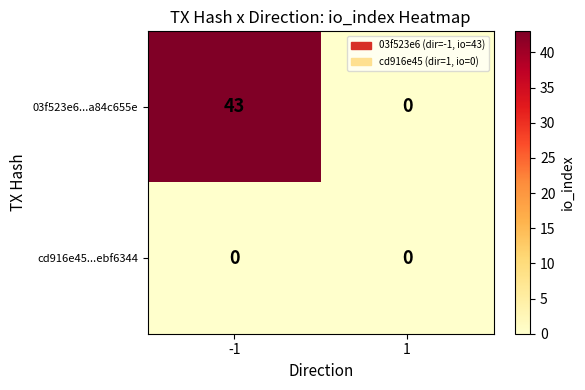

How many series are shown in this chart?

2